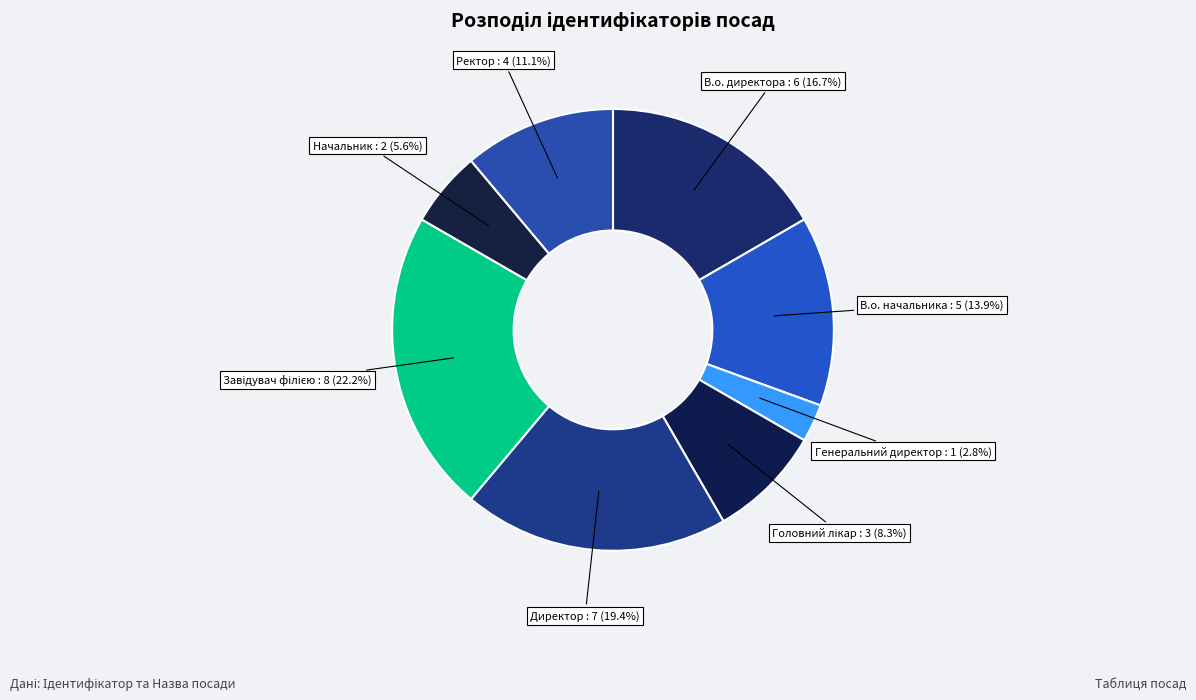

Approximately how many times larger is the value at В.о. директора compared to Генеральний директор?

6.0